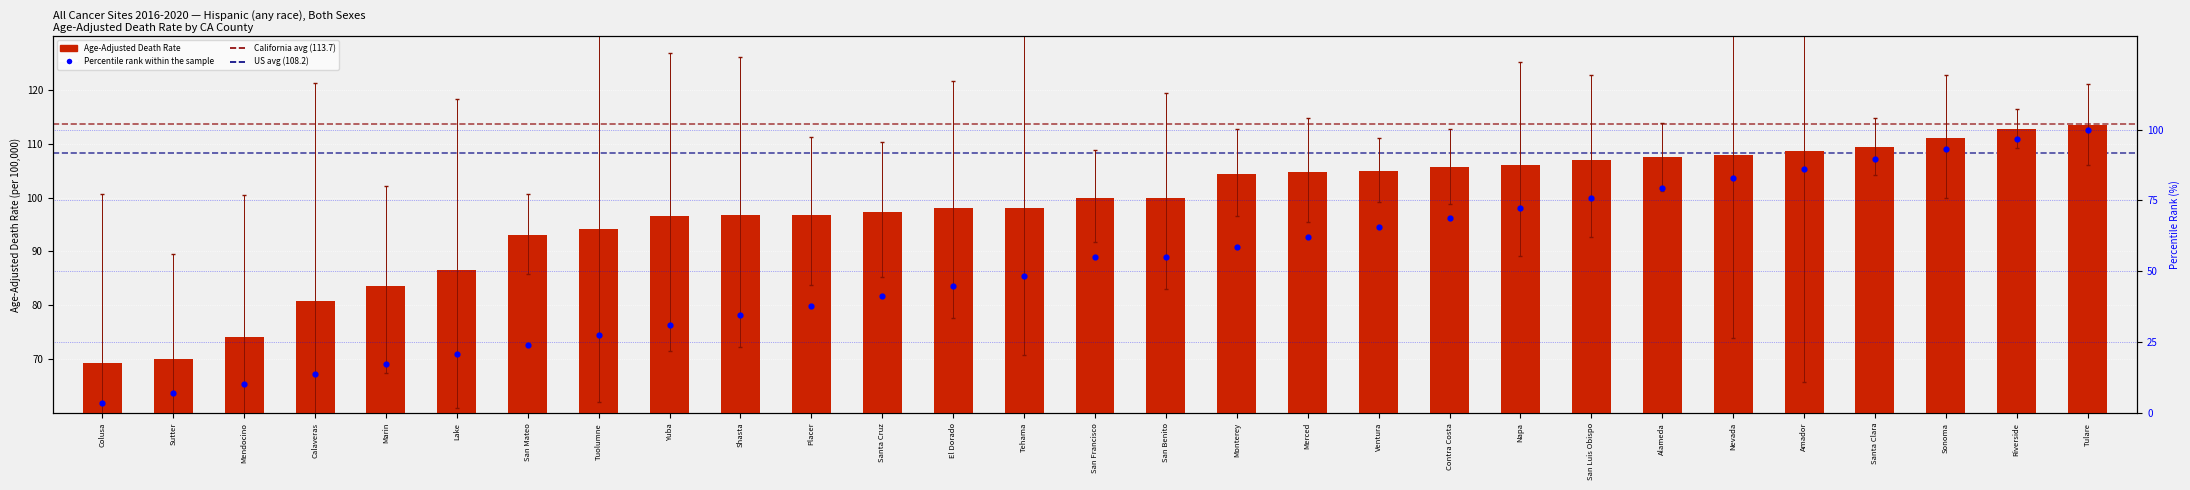

What is the total value across all series at Ventura?

170.5